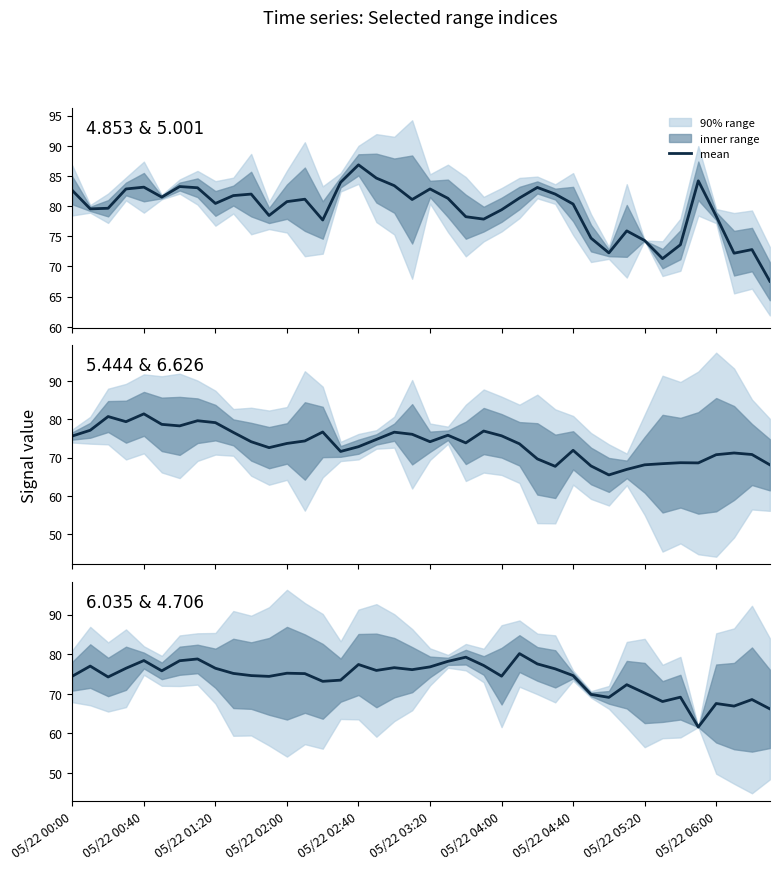

Is this an area chart (filled region under the line)?

No